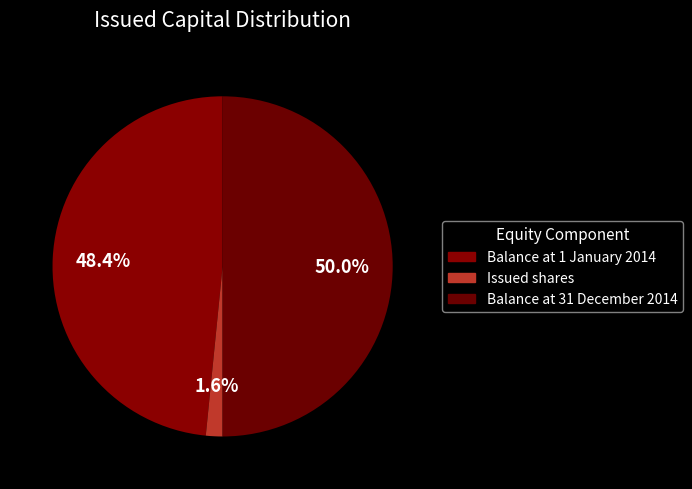

To the nearest percent, what percentage of the pie is Balance at 31 December 2014?

50%